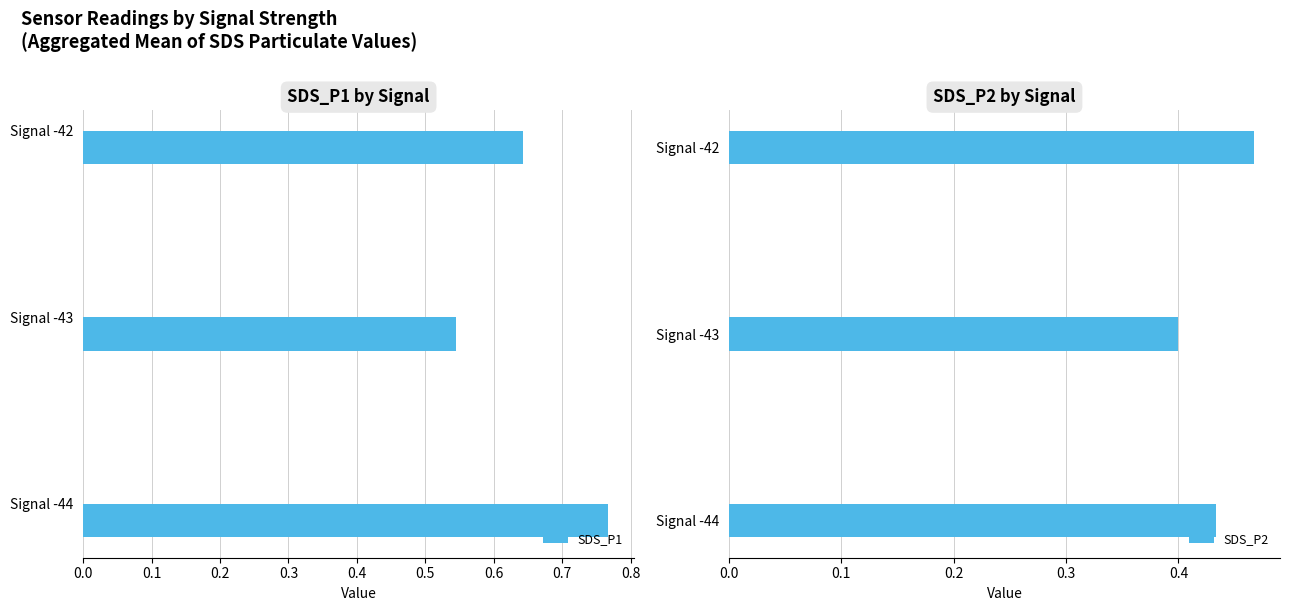

Is it true that SDS_P1 equals 0.2 at 0.2?

False